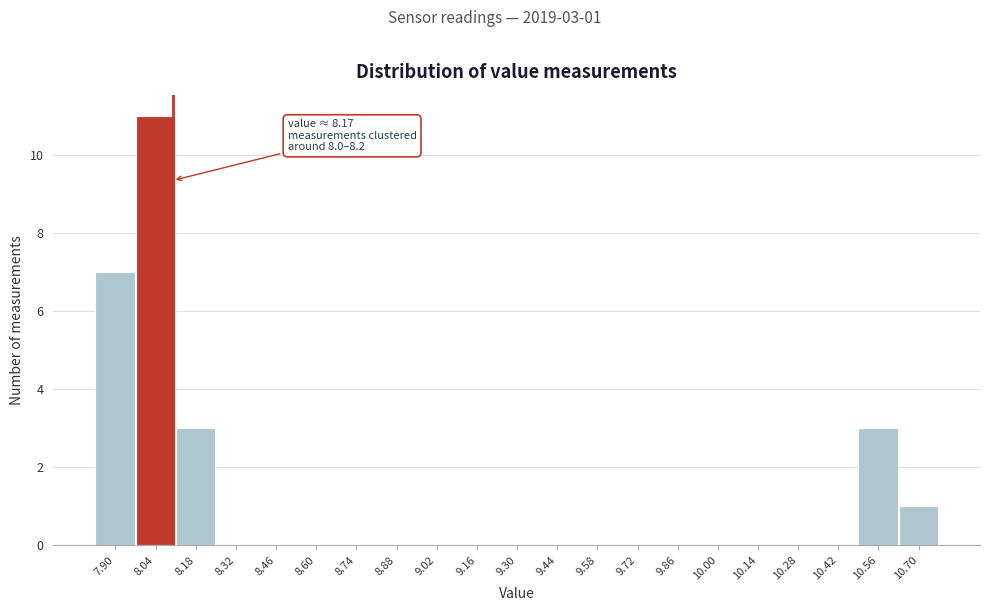

Reading left to right, extract all data points from this chart.

7.90=7	8.04=11	8.18=3	8.32=0	8.46=0	8.60=0	8.74=0	8.88=0	9.02=0	9.16=0	9.30=0	9.44=0	9.58=0	9.72=0	9.86=0	10.00=0	10.14=0	10.28=0	10.42=0	10.56=3	10.70=1